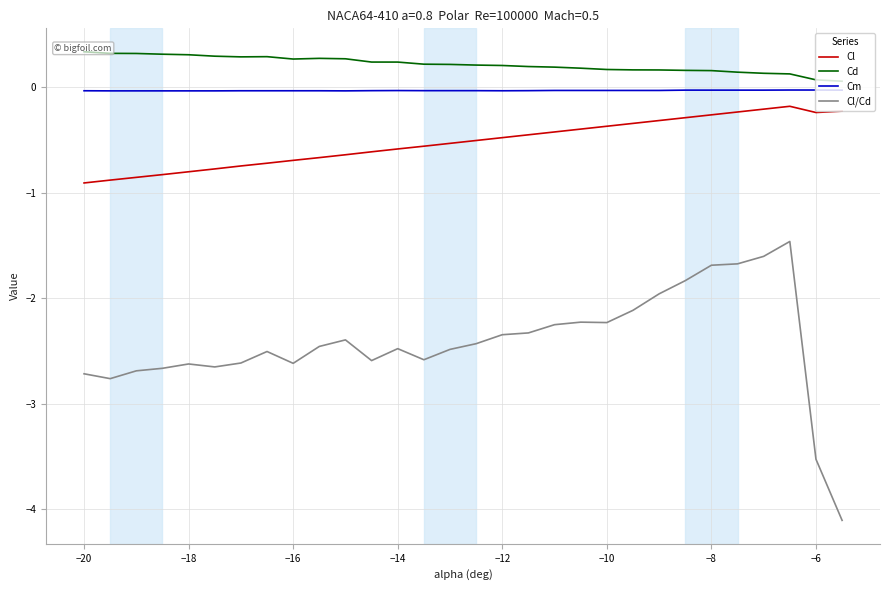

True or false: Cm and Cl cross at least once.

False